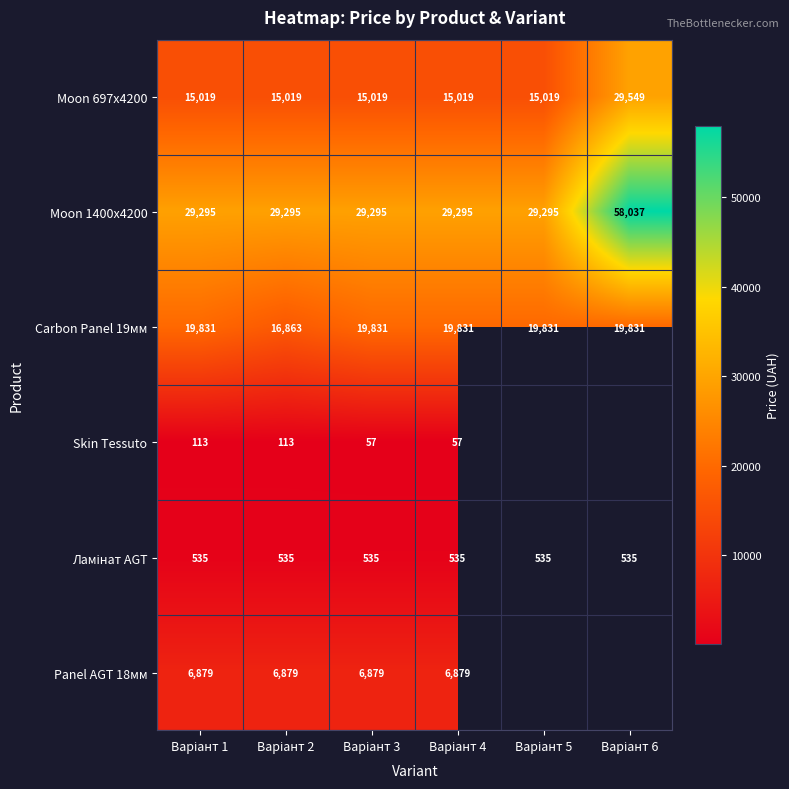

What is the lowest value of the Moon 697x4200 series?

15019.0